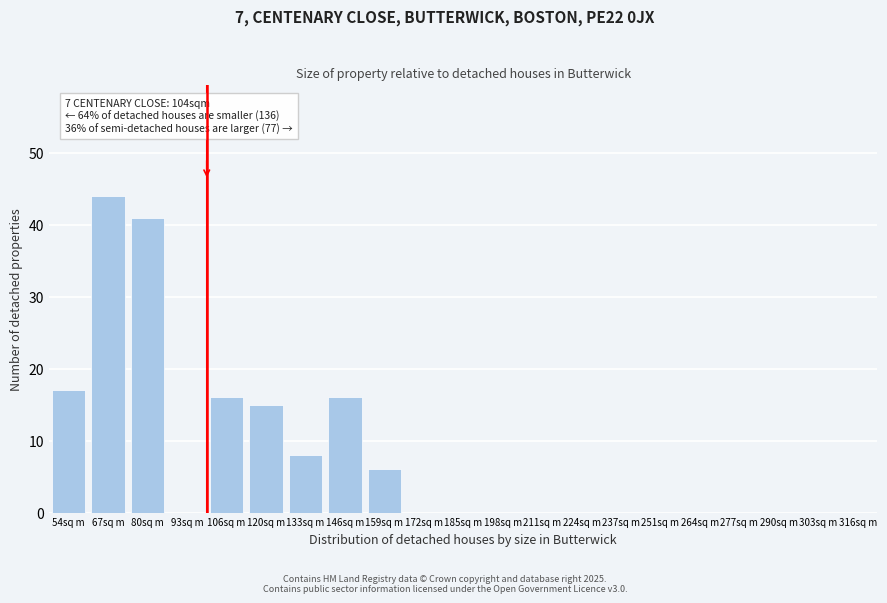

Reading left to right, transcribe all the data shown in this chart.

54sq m=17	67sq m=44	80sq m=41	93sq m=0	106sq m=16	120sq m=15	133sq m=8	146sq m=16	159sq m=6	172sq m=0	185sq m=0	198sq m=0	211sq m=0	224sq m=0	237sq m=0	251sq m=0	264sq m=0	277sq m=0	290sq m=0	303sq m=0	316sq m=0